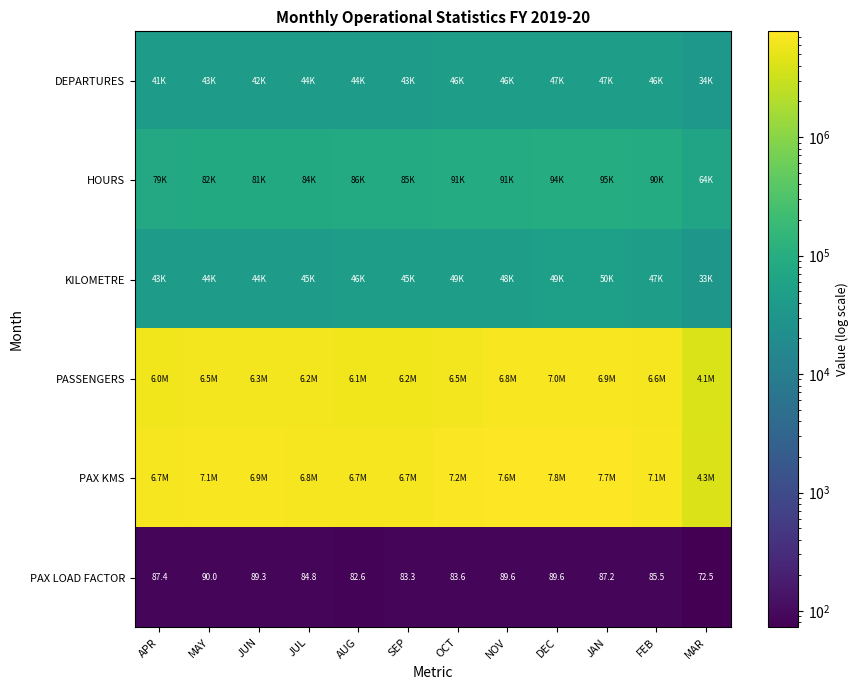

Which has a higher value, MAY or FEB?

FEB